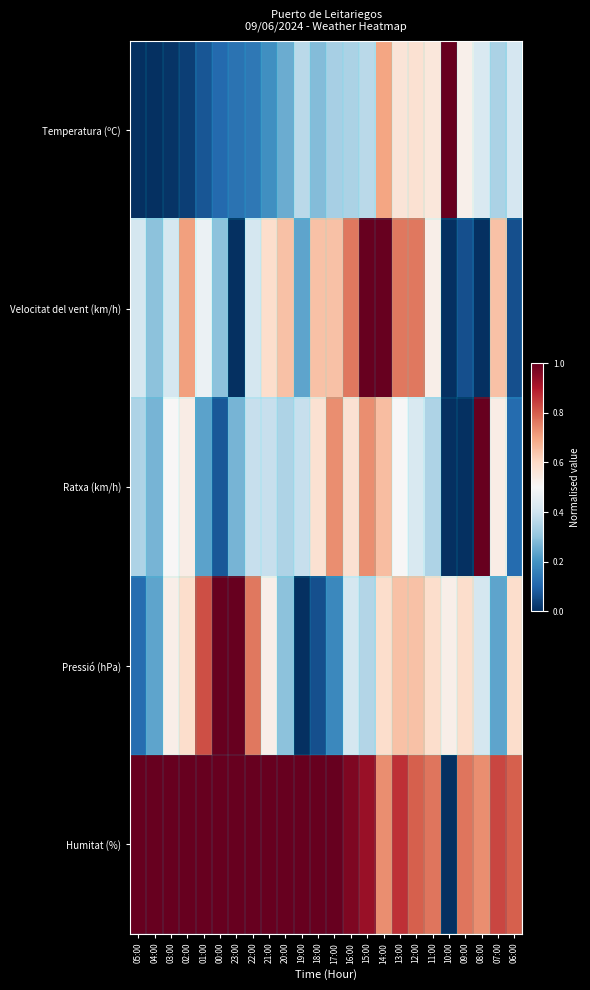

Reading left to right, list all the values displayed in this chart.

Temperatura (ºC): 05:00=0.0	04:00=0.0	03:00=0.0	02:00=0.0	01:00=0.1	00:00=0.1	23:00=0.1	22:00=0.1	21:00=0.2	20:00=0.3	19:00=0.4	18:00=0.3	17:00=0.3	16:00=0.3	15:00=0.4	14:00=0.7	13:00=0.6	12:00=0.6	11:00=0.6	10:00=1.0	09:00=0.5	08:00=0.4	07:00=0.3	06:00=0.4
Velocitat del vent (km/h): 05:00=0.4	04:00=0.3	03:00=0.4	02:00=0.7	01:00=0.5	00:00=0.3	23:00=0.0	22:00=0.4	21:00=0.6	20:00=0.6	19:00=0.2	18:00=0.6	17:00=0.6	16:00=0.8	15:00=1.0	14:00=1.0	13:00=0.8	12:00=0.8	11:00=0.5	10:00=0.0	09:00=0.1	08:00=0.0	07:00=0.6	06:00=0.1
Ratxa (km/h): 05:00=0.3	04:00=0.3	03:00=0.5	02:00=0.5	01:00=0.2	00:00=0.1	23:00=0.3	22:00=0.4	21:00=0.4	20:00=0.3	19:00=0.4	18:00=0.6	17:00=0.7	16:00=0.6	15:00=0.7	14:00=0.7	13:00=0.5	12:00=0.4	11:00=0.3	10:00=0.0	09:00=0.0	08:00=1.0	07:00=0.5	06:00=0.1
Pressió (hPa): 05:00=0.1	04:00=0.2	03:00=0.5	02:00=0.6	01:00=0.8	00:00=1.0	23:00=1.0	22:00=0.8	21:00=0.5	20:00=0.3	19:00=0.0	18:00=0.1	17:00=0.2	16:00=0.4	15:00=0.4	14:00=0.6	13:00=0.6	12:00=0.6	11:00=0.6	10:00=0.5	09:00=0.6	08:00=0.4	07:00=0.2	06:00=0.6
Humitat (%): 05:00=1.0	04:00=1.0	03:00=1.0	02:00=1.0	01:00=1.0	00:00=1.0	23:00=1.0	22:00=1.0	21:00=1.0	20:00=1.0	19:00=1.0	18:00=1.0	17:00=1.0	16:00=1.0	15:00=0.9	14:00=0.7	13:00=0.9	12:00=0.8	11:00=0.8	10:00=0.0	09:00=0.8	08:00=0.7	07:00=0.8	06:00=0.8